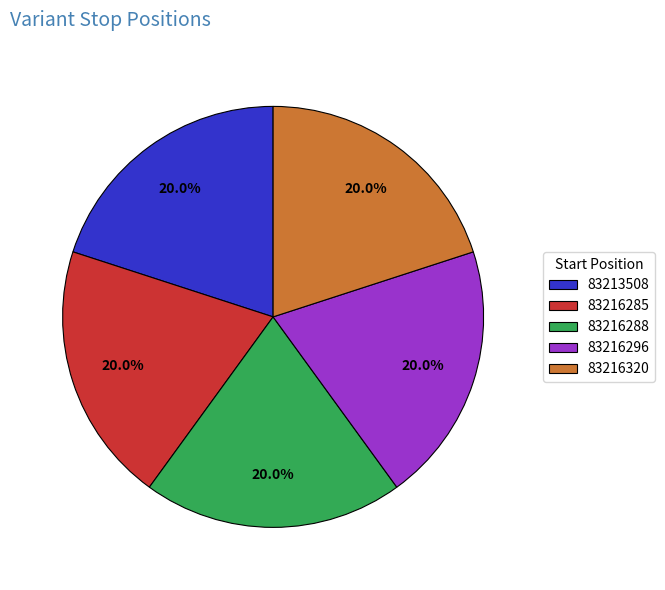

Is 83216285 the majority of the pie?

No